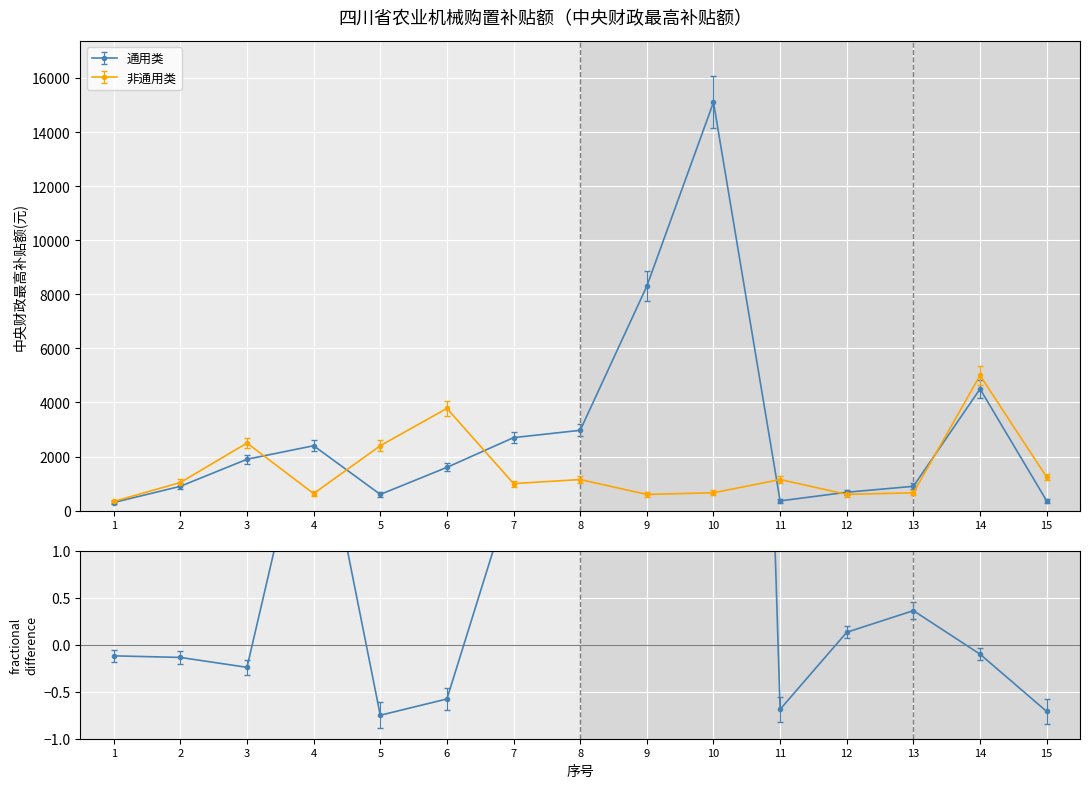

Reading right to left, transcribe all the data shown in this chart.

通用类: 360	4500	900	680	360	15100	8300	2970	2700	1600	600	2400	1900	900	300
非通用类: 1240	5000	660	600	1150	660	600	1150	1000	3780	2400	630	2500	1040	340